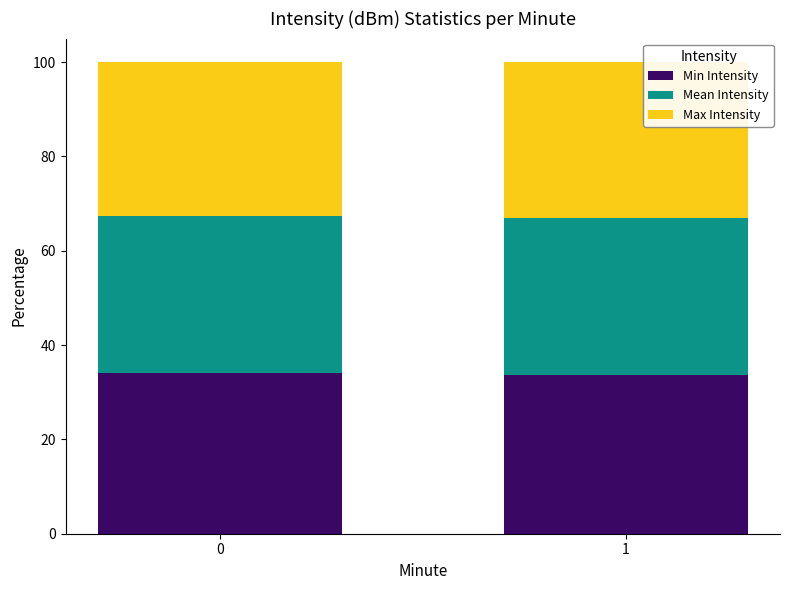

How many bars are there in total?

2